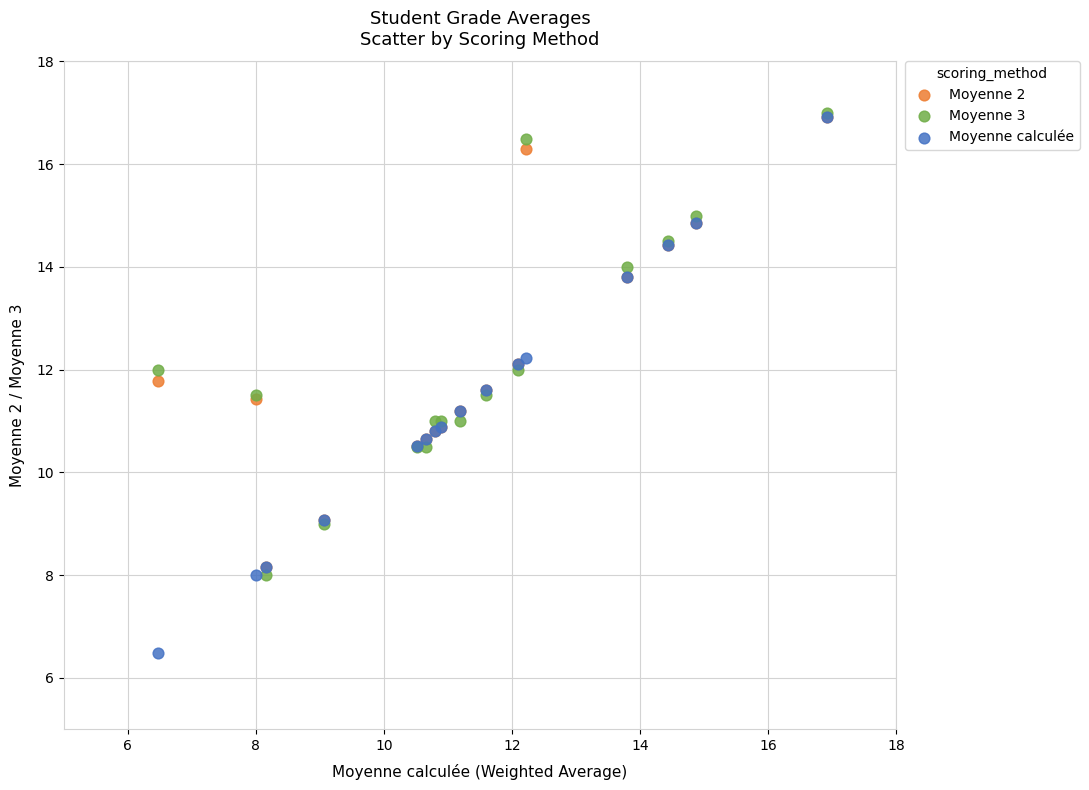

Which series reaches the minimum Y coordinate?

Moyenne calculée